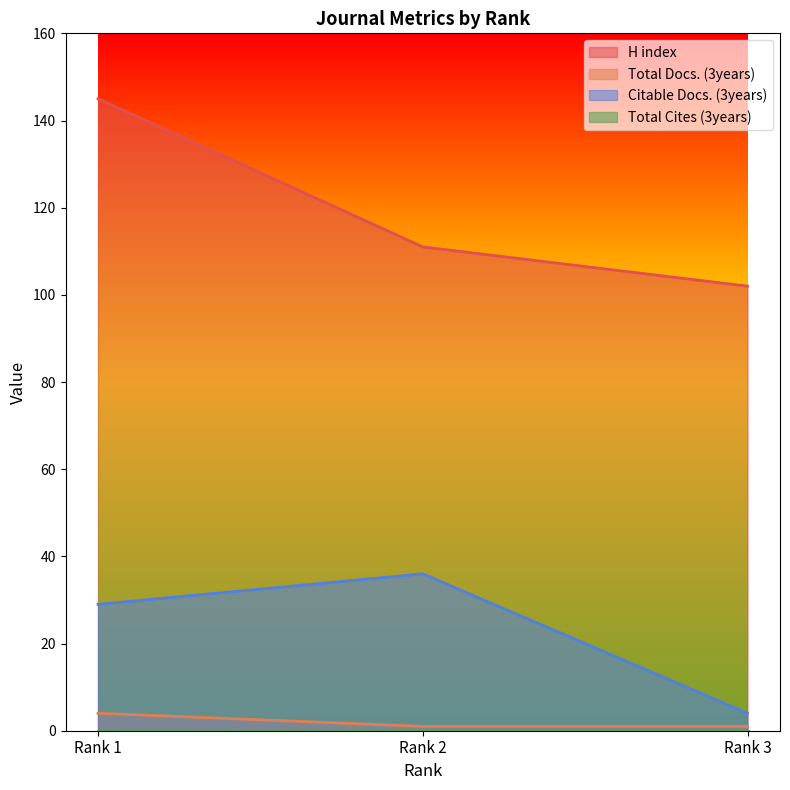

What is the sum of all Total Docs. (3years) values?

6